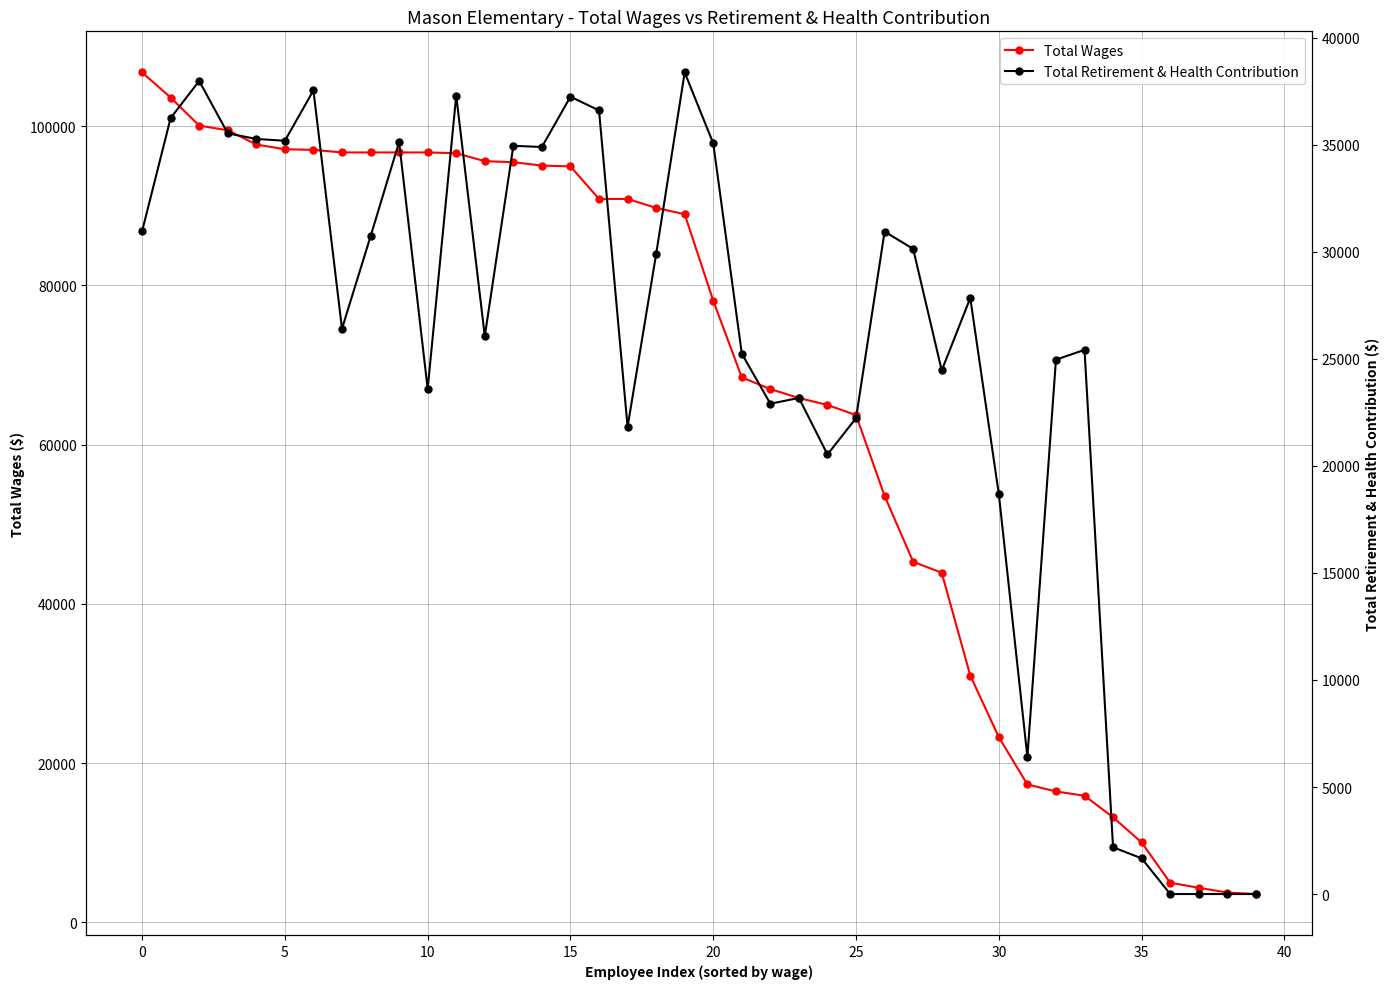

What are all the series names shown in the legend?

Total Wages, Total Retirement & Health Contribution